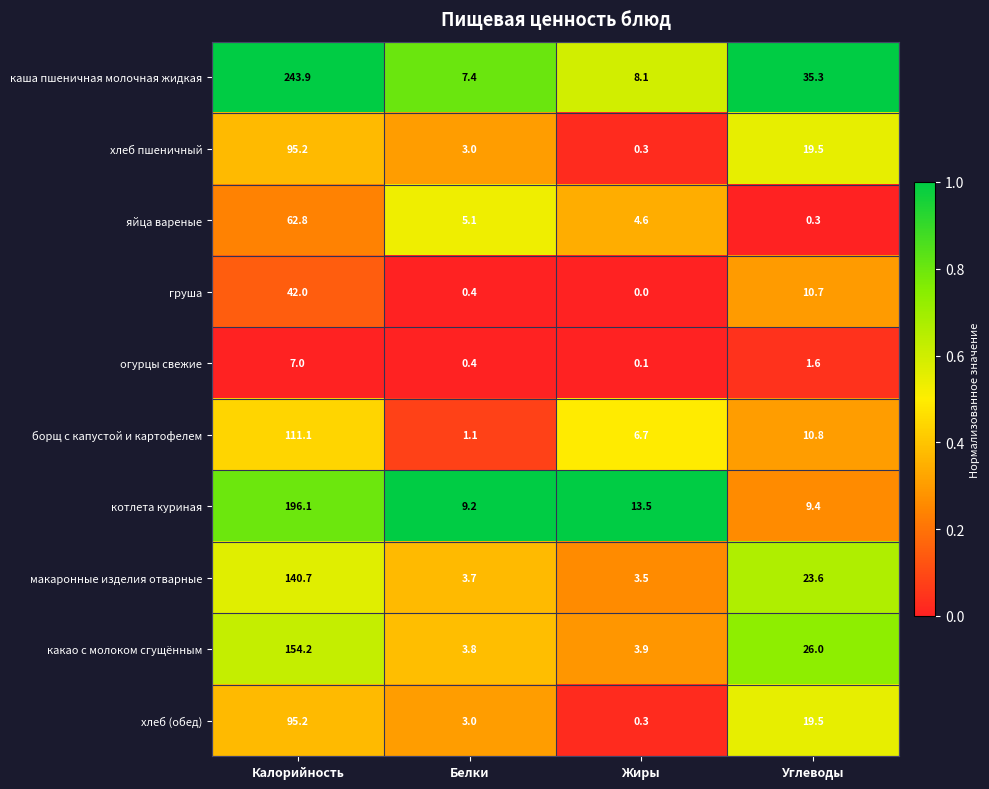

At which category does the chart reach its minimum across all series?

Жиры